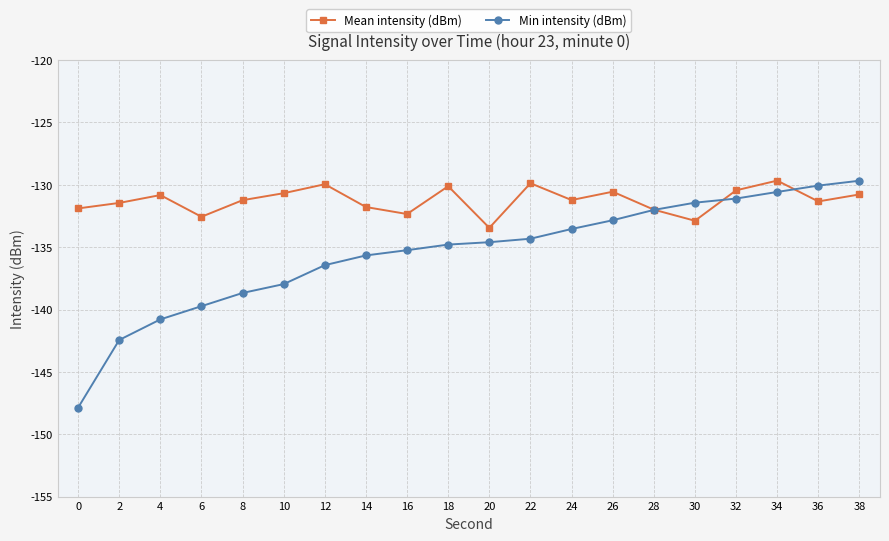

True or false: Min intensity (dBm) has a value of -130.1 at 36.

True